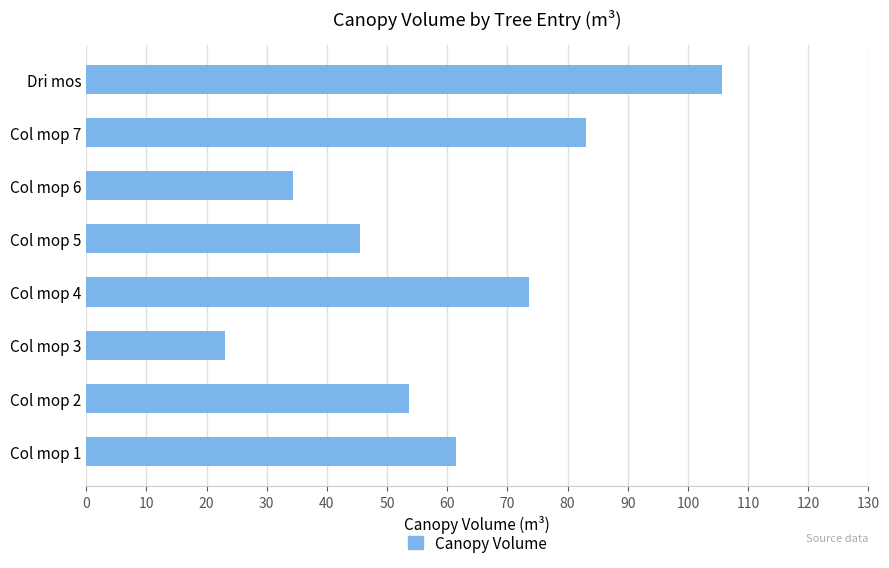

What is the minimum value shown in the chart?

23.1